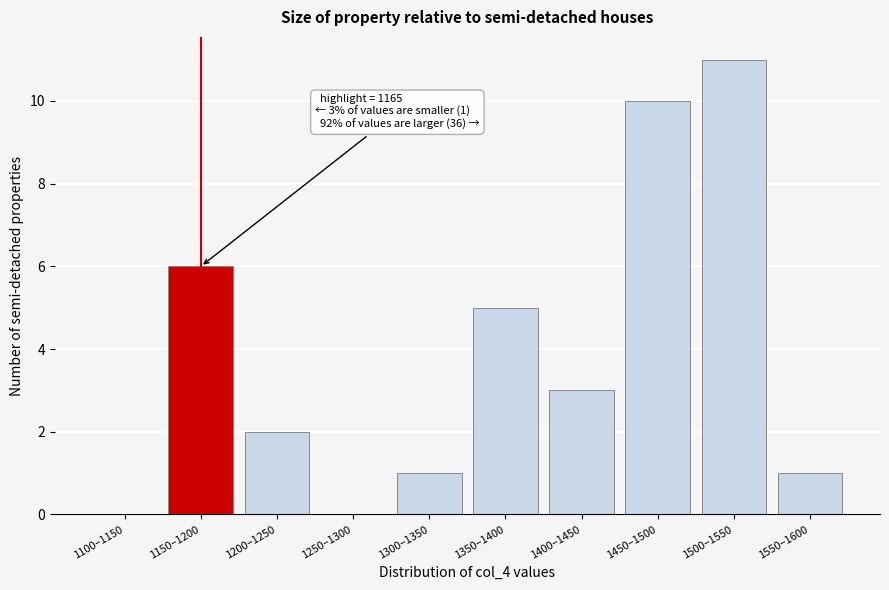

Reading left to right, extract all data points from this chart.

1100–1150=0	1150–1200=6	1200–1250=2	1250–1300=0	1300–1350=1	1350–1400=5	1400–1450=3	1450–1500=10	1500–1550=11	1550–1600=1